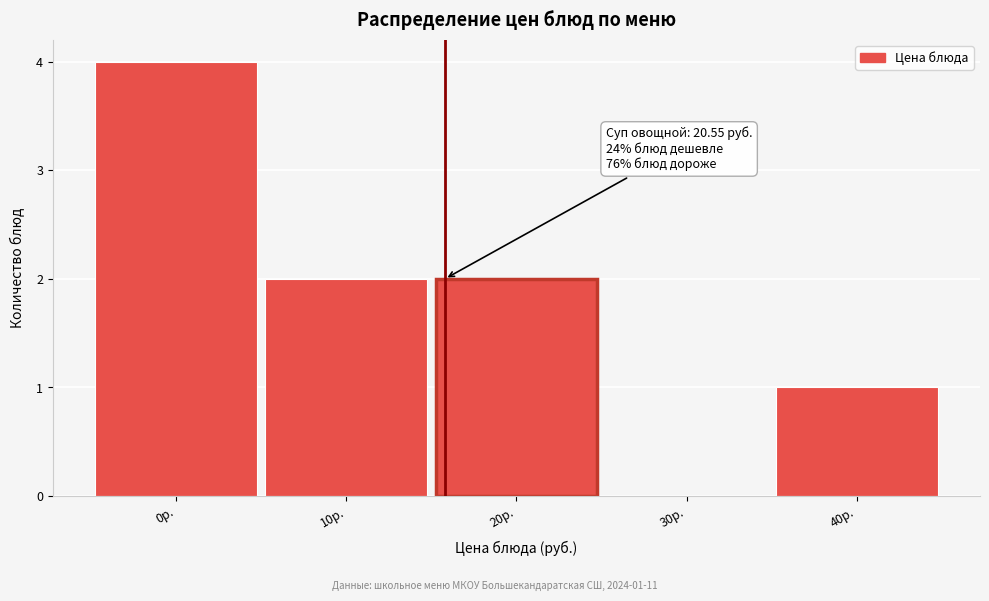

Reading right to left, what are all the values shown in this chart?

40р.=1	30р.=0	20р.=2	10р.=2	0р.=4